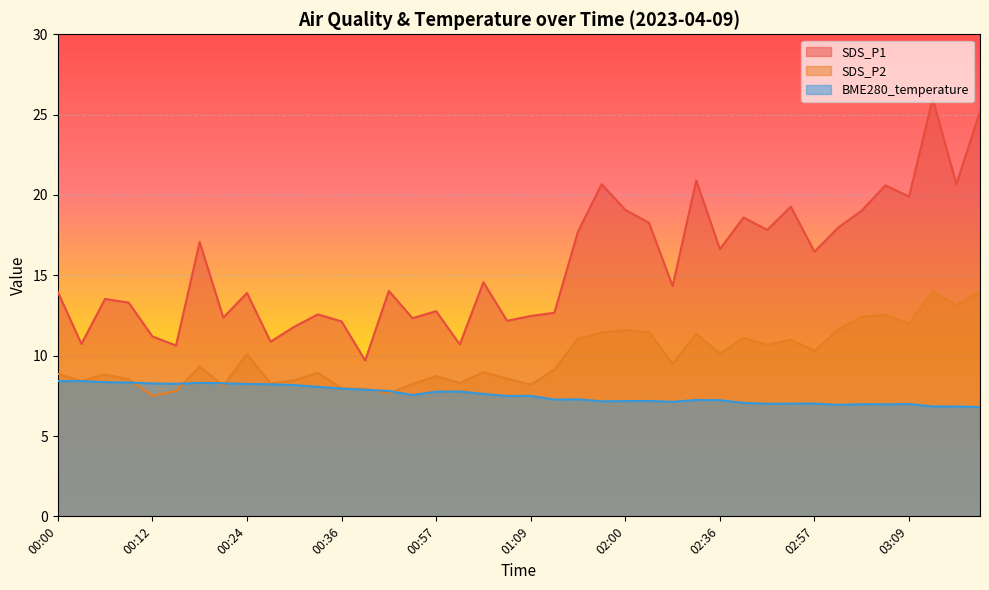

True or false: SDS_P2 and SDS_P1 cross at least once.

False